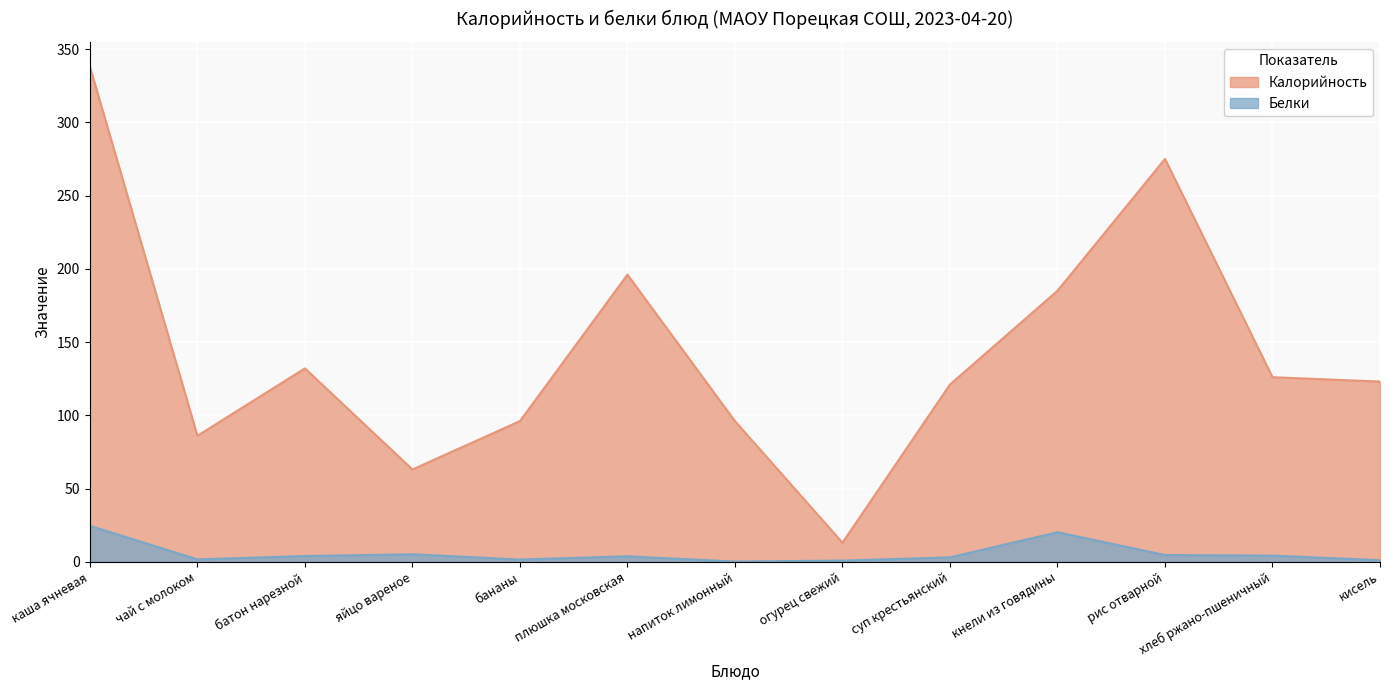

Which has a higher value, суп крестьянский or каша ячневая?

каша ячневая